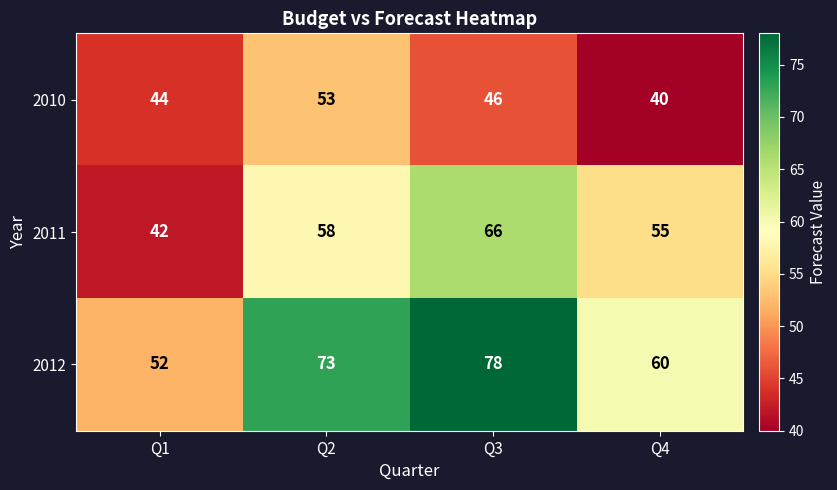

Count the 2011 values in the range 55 to 66.

3